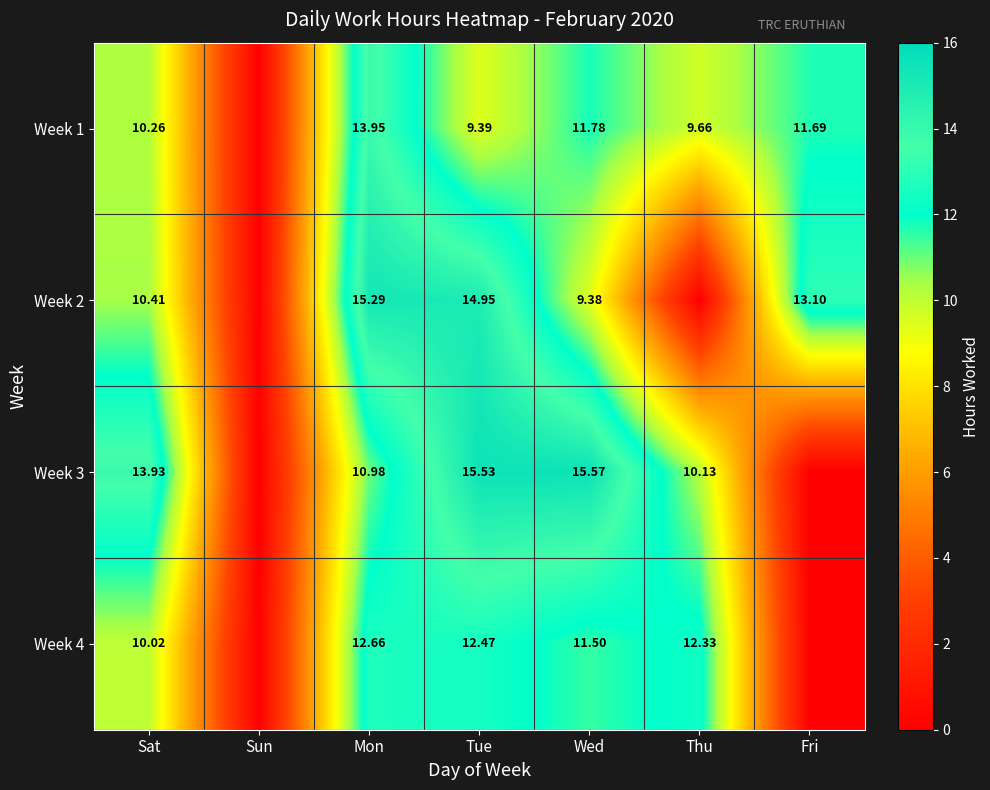

Which has a higher value, Thu or Fri?

Fri